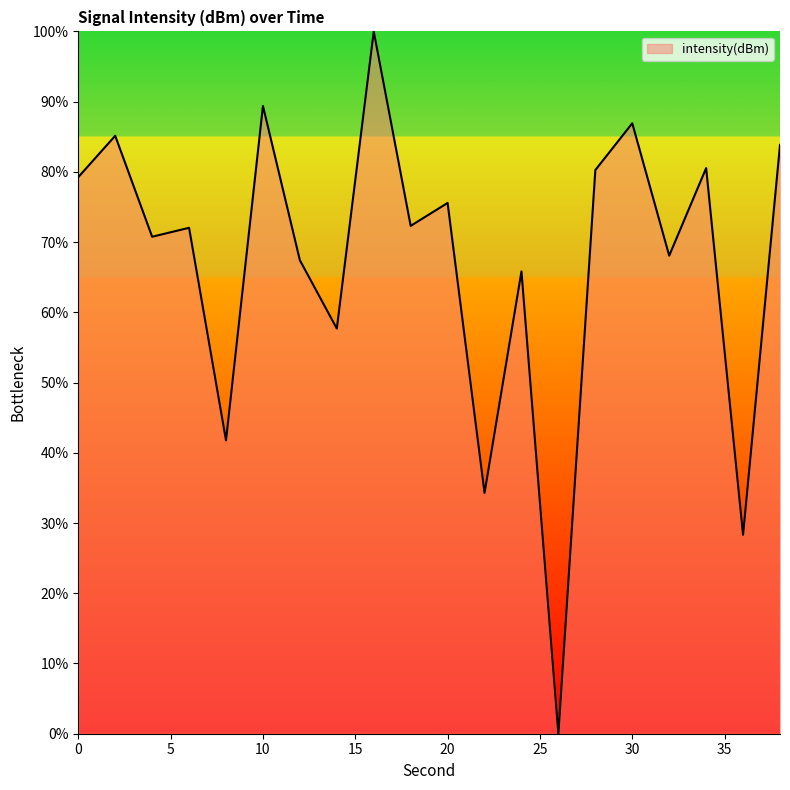

What is the greatest value displayed?

100.0